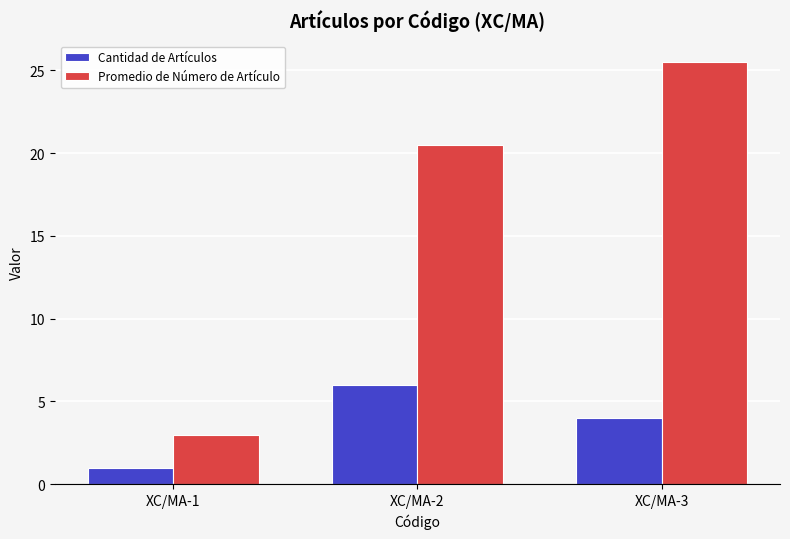

How many series are shown in this chart?

2